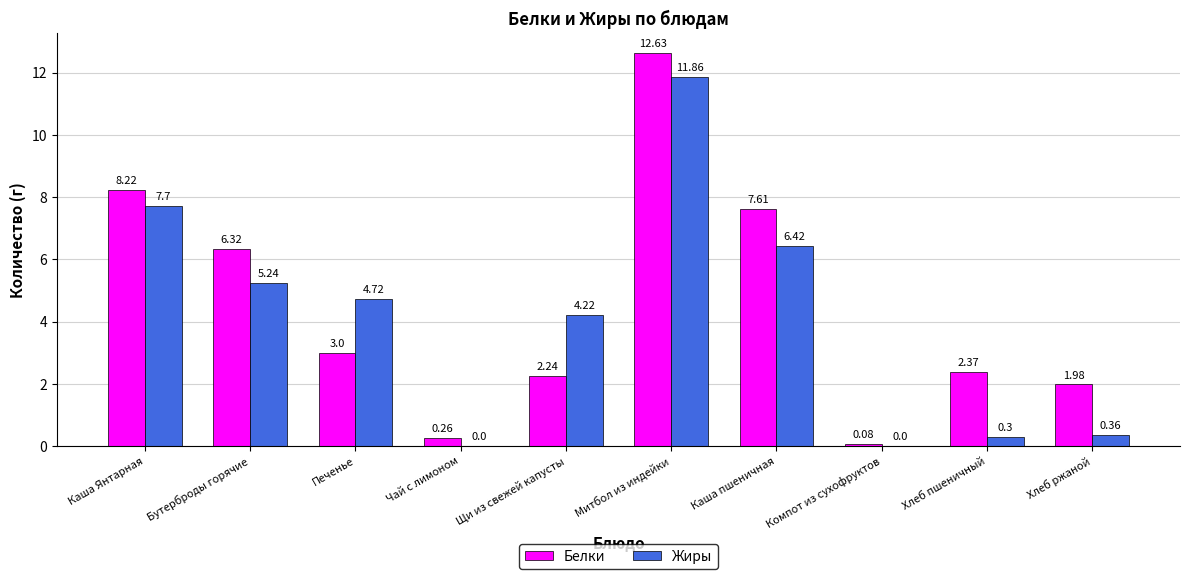

What is the average value of the Белки series?

4.5